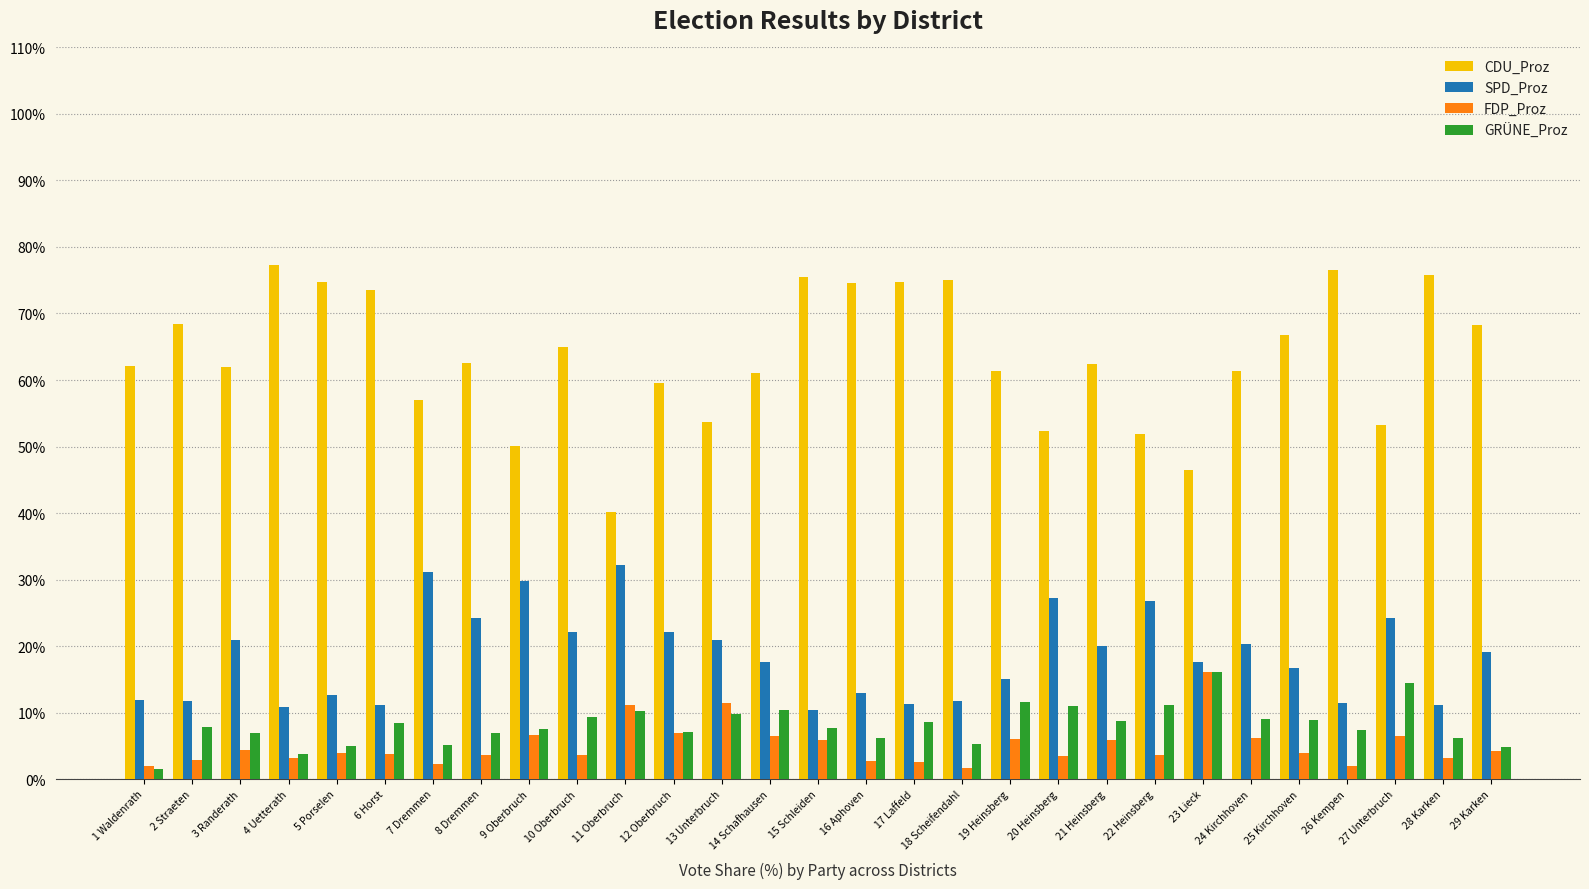

What is the average value of the CDU_Proz series?

63.6